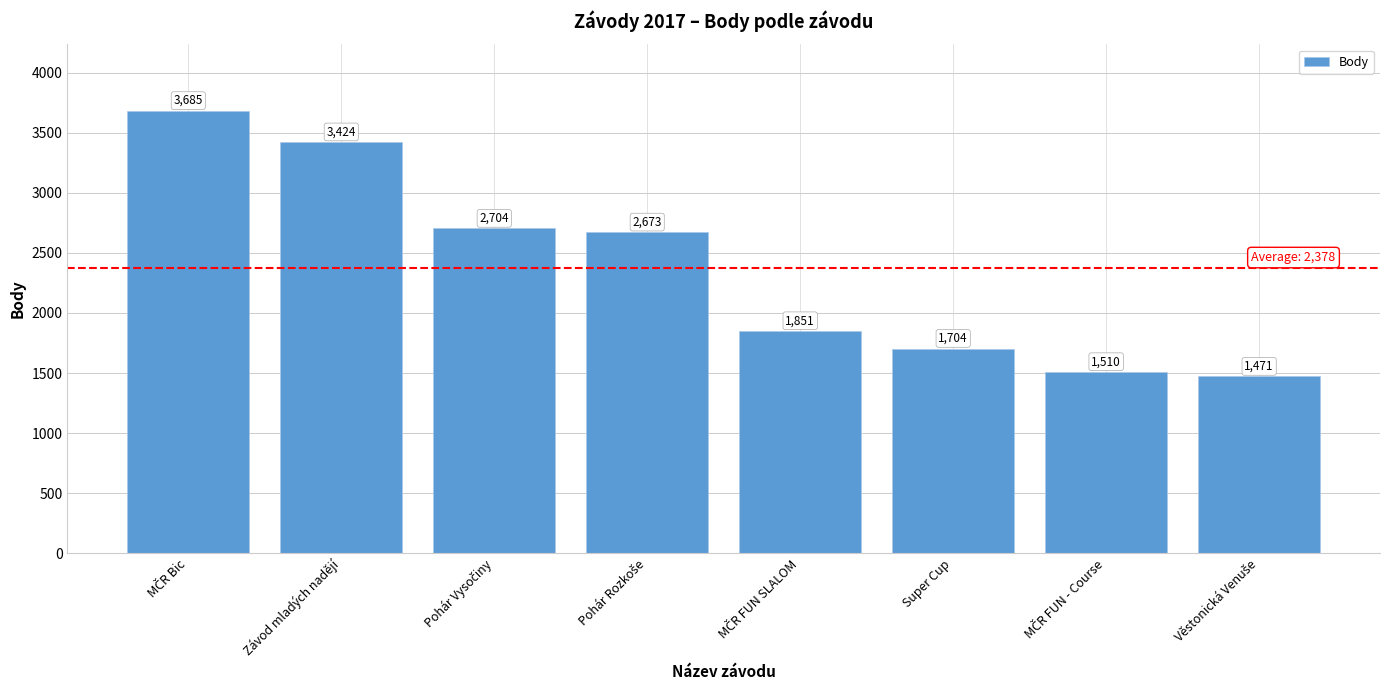

What is the smallest value displayed?

1471